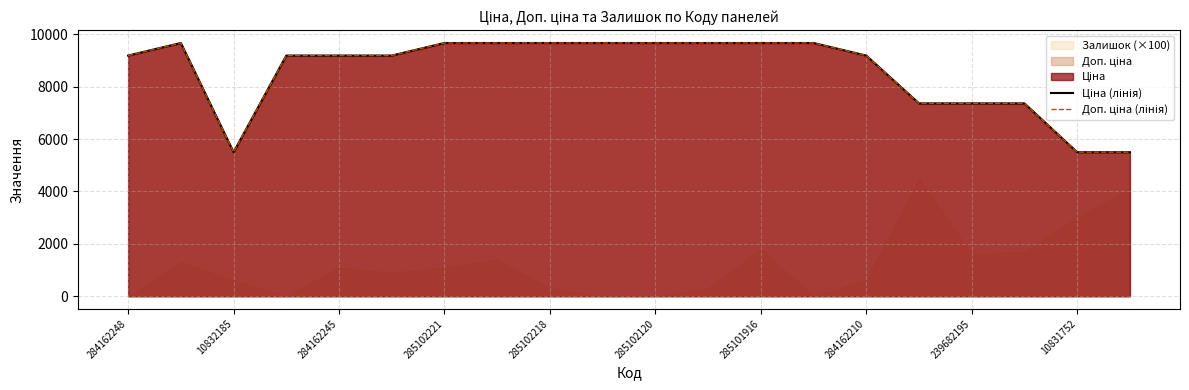

Which series has the largest total across all categories?

Ціна (лінія)